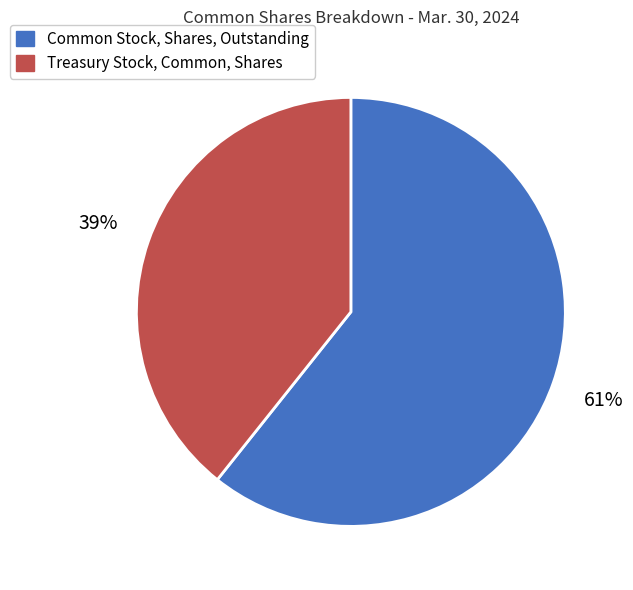

Which slice is the largest?

Common Stock, Shares, Outstanding